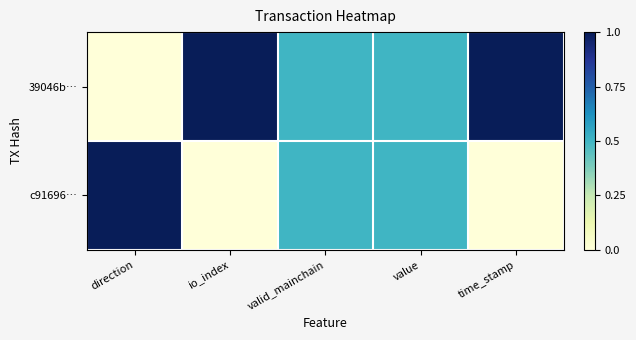

At how many categories does at least one series exceed 0?

5